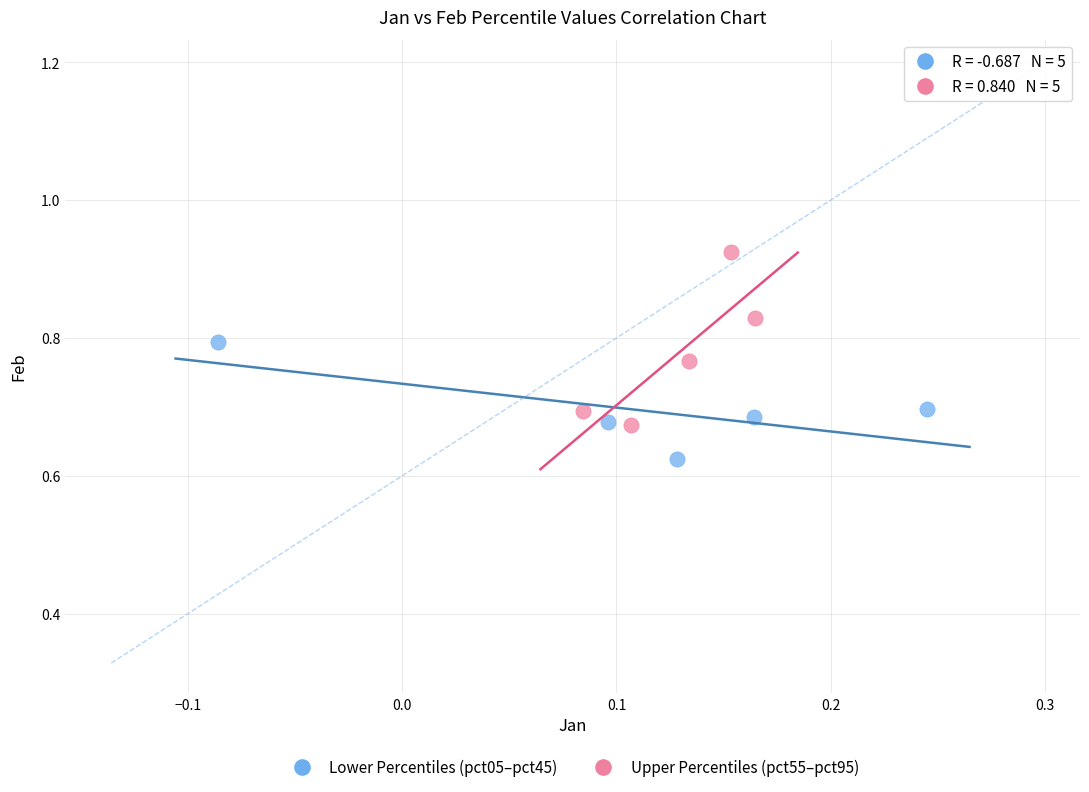

Which series contains the highest Y value?

Upper Percentiles (pct55–pct95)